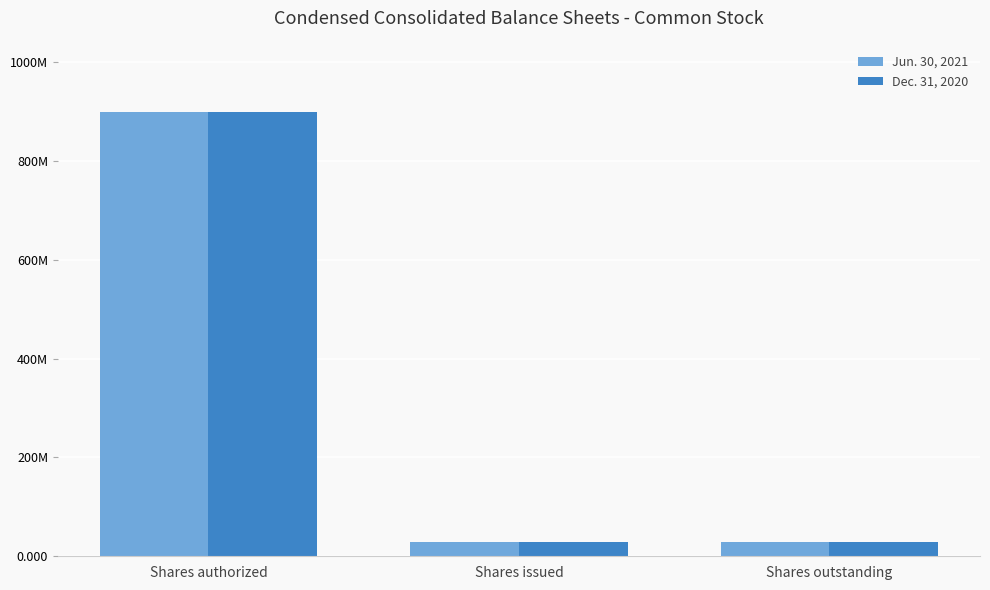

What is the smallest value displayed?

29271755